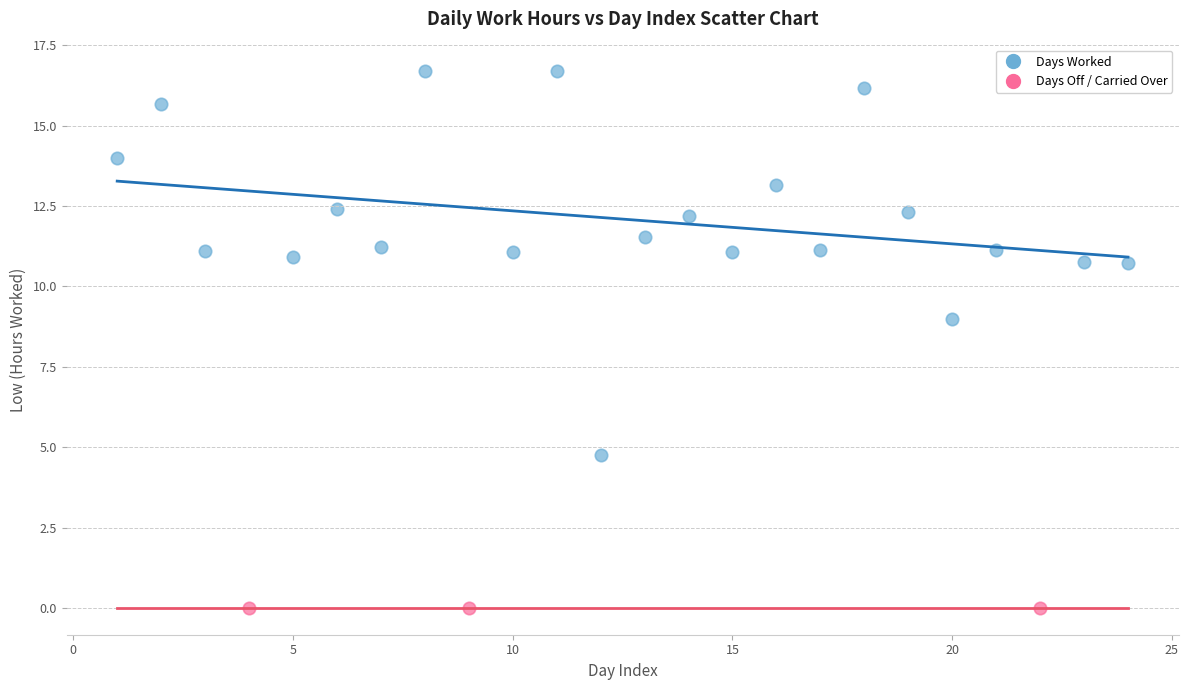

Which series contains the lowest Y value?

Days Off / Carried Over